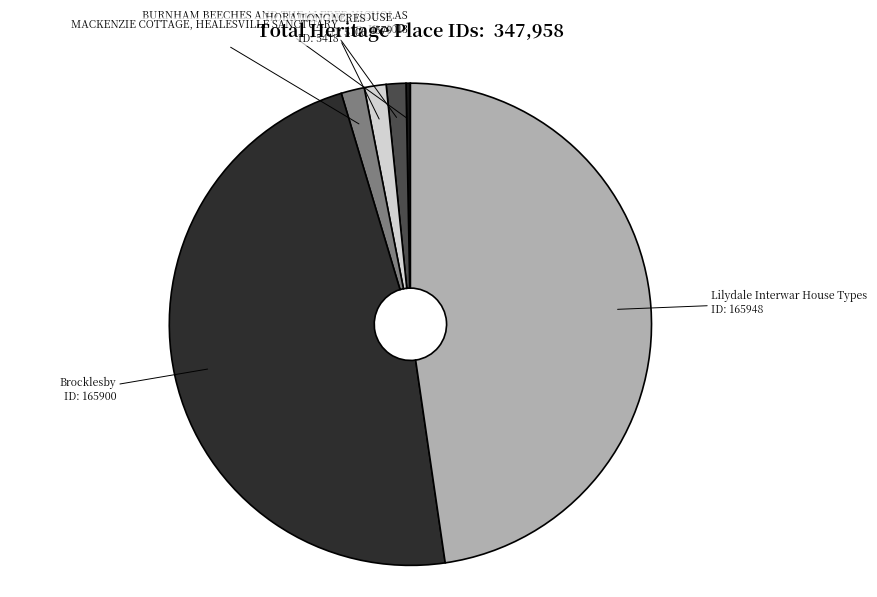

Between BURNHAM BEECHES AND THE ALFRED NICHOLAS and MACKENZIE COTTAGE, HEALESVILLE SANCTUARY, which is larger?

MACKENZIE COTTAGE, HEALESVILLE SANCTUARY